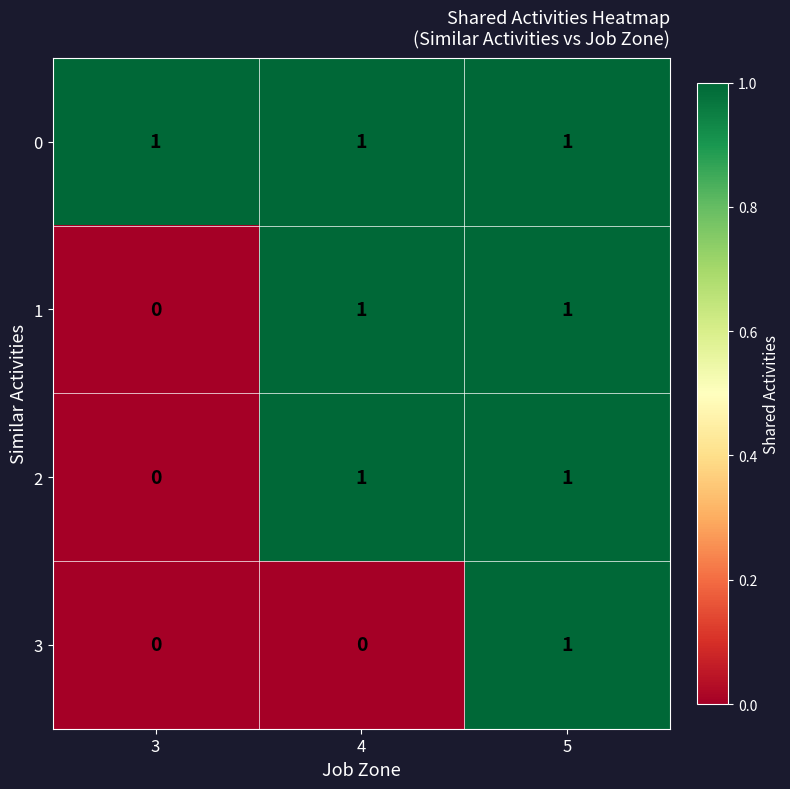

Which series has the largest total across all categories?

0